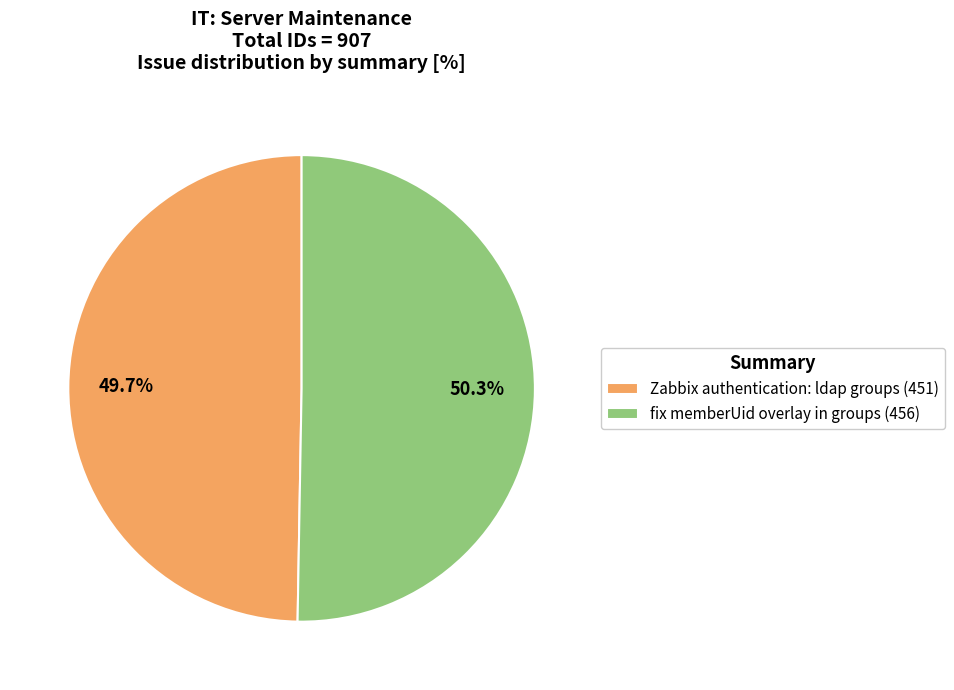

Is there any slice that represents more than half of the pie?

Yes